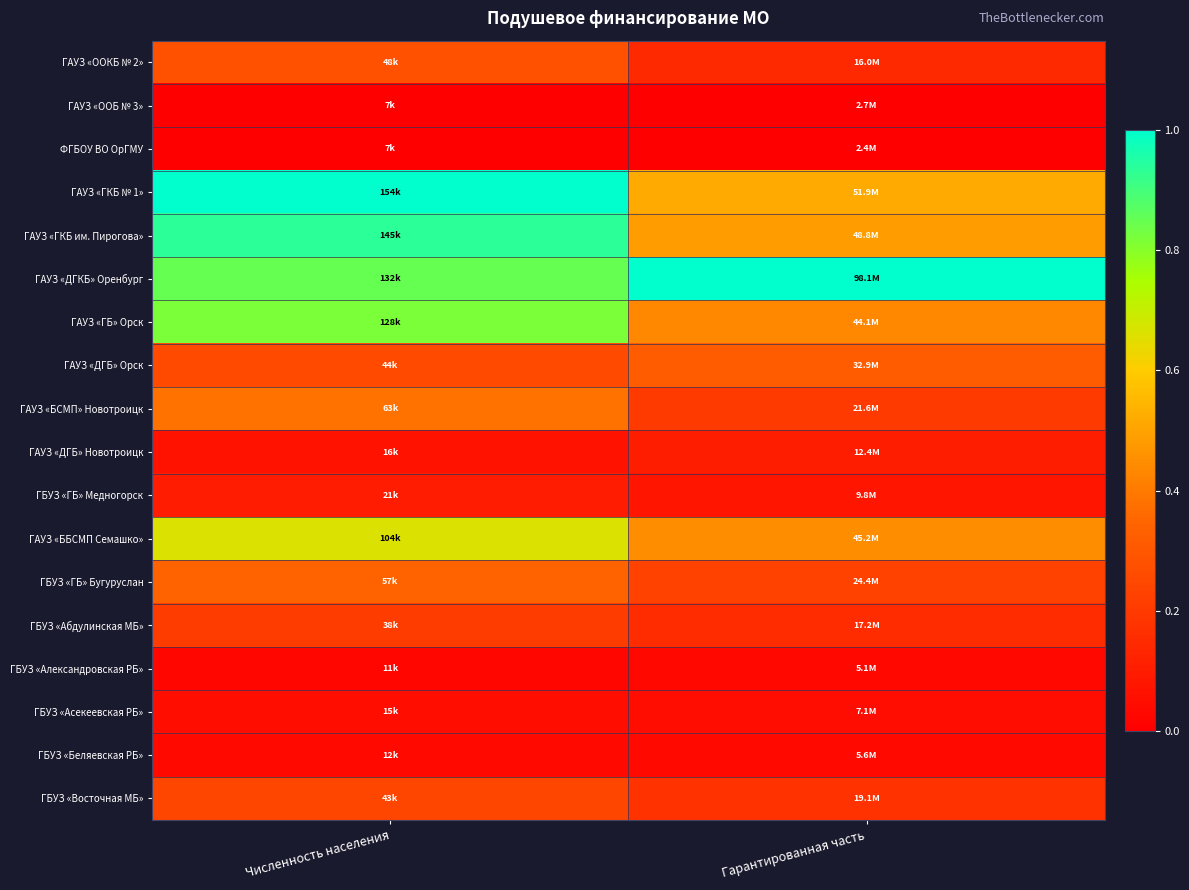

How many data points does each series have?

2